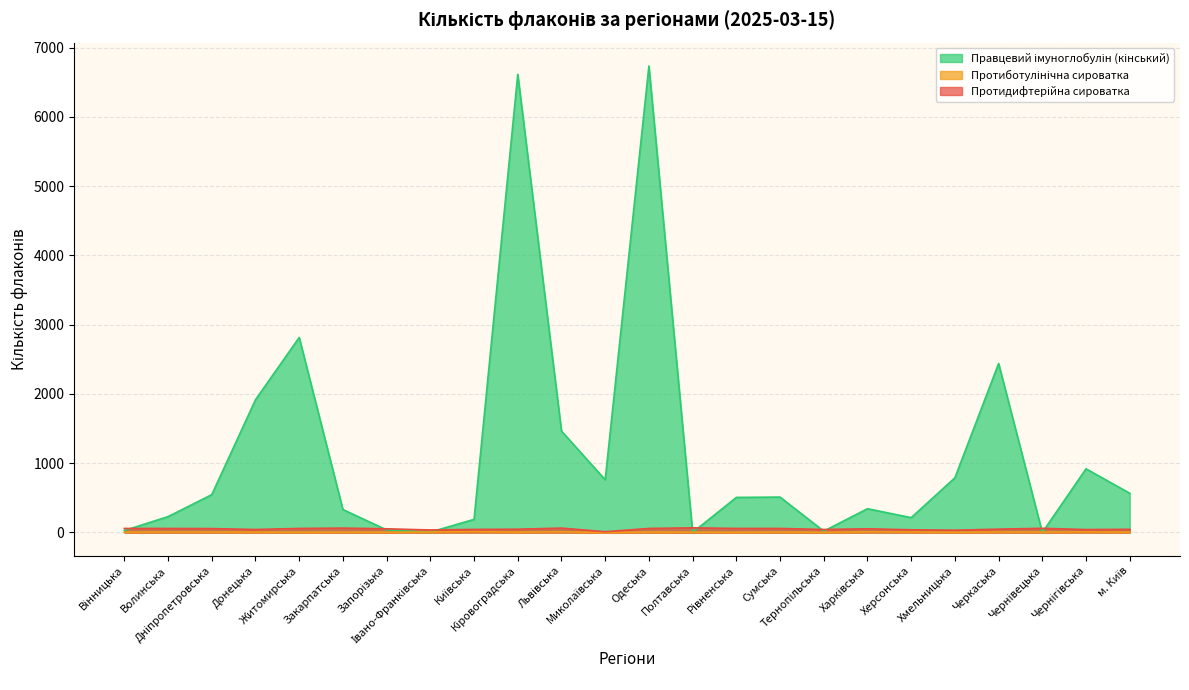

How many categories are shown in the chart?

24